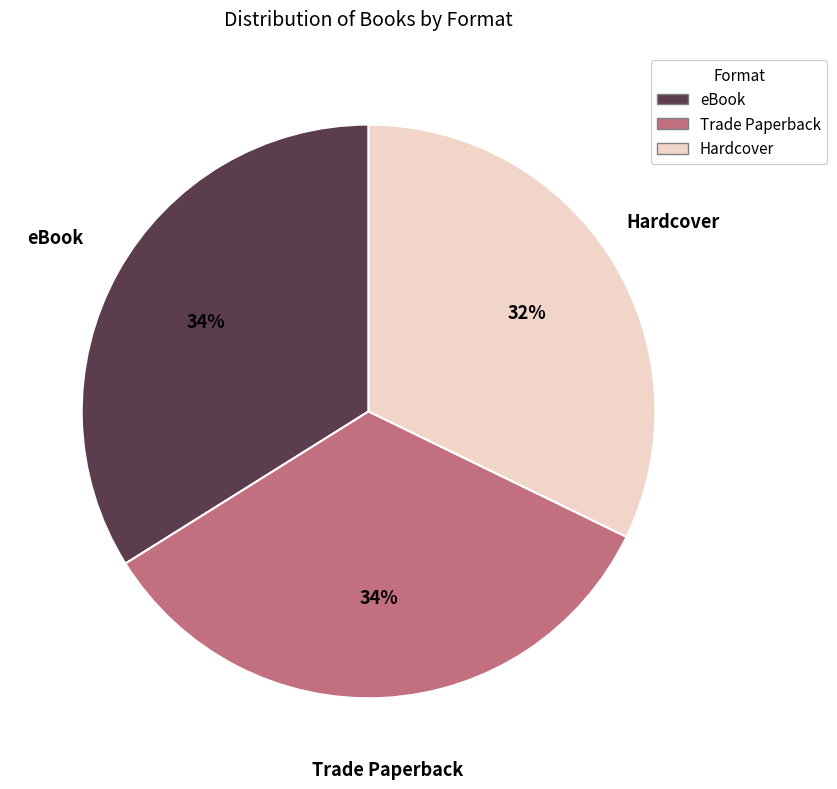

Between Trade Paperback and Hardcover, which is larger?

Trade Paperback